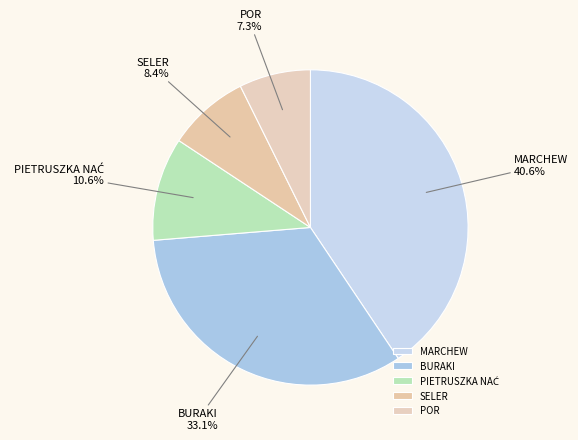

Does any single category account for the majority?

No